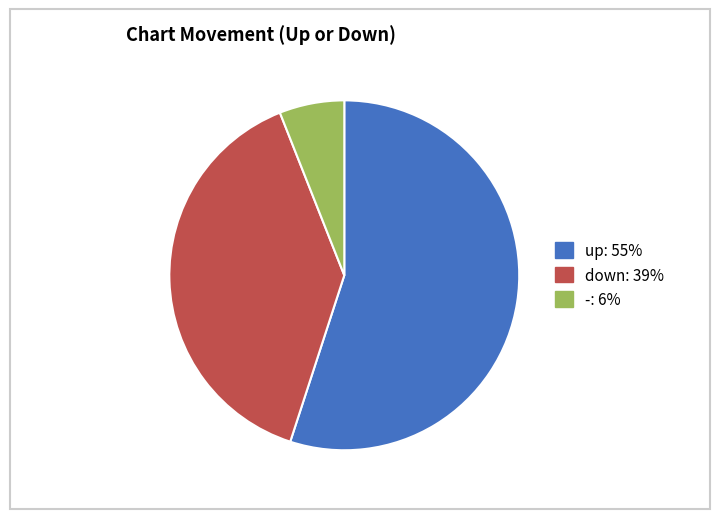

Which category has the smallest portion of the pie?

-